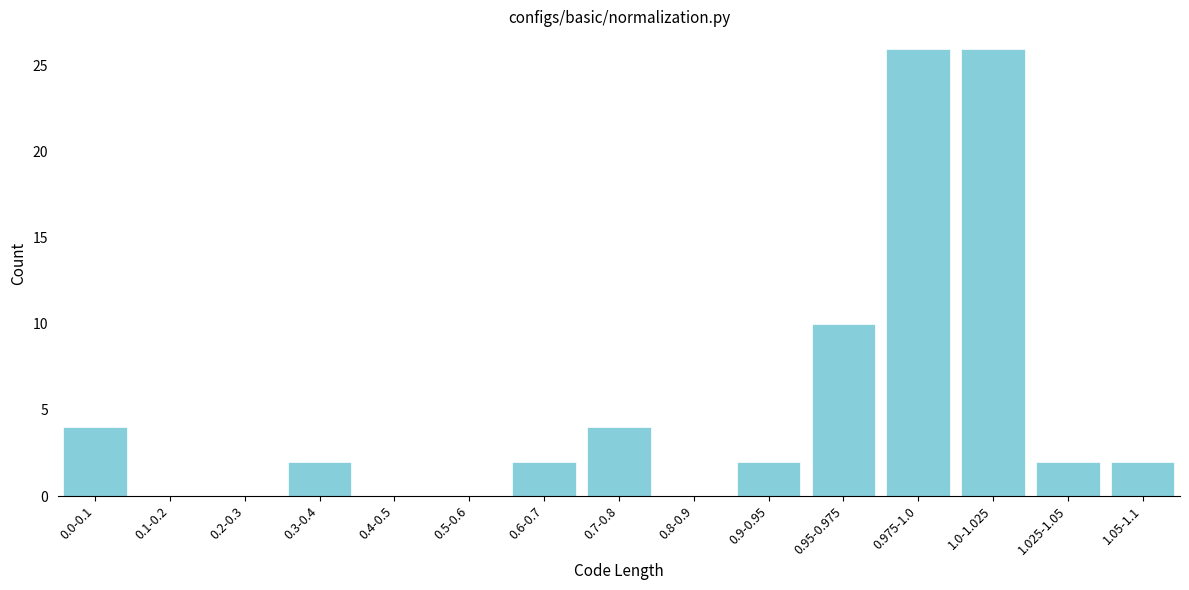

Reading left to right, transcribe all the data shown in this chart.

0.0-0.1=4	0.1-0.2=0	0.2-0.3=0	0.3-0.4=2	0.4-0.5=0	0.5-0.6=0	0.6-0.7=2	0.7-0.8=4	0.8-0.9=0	0.9-0.95=2	0.95-0.975=10	0.975-1.0=26	1.0-1.025=26	1.025-1.05=2	1.05-1.1=2